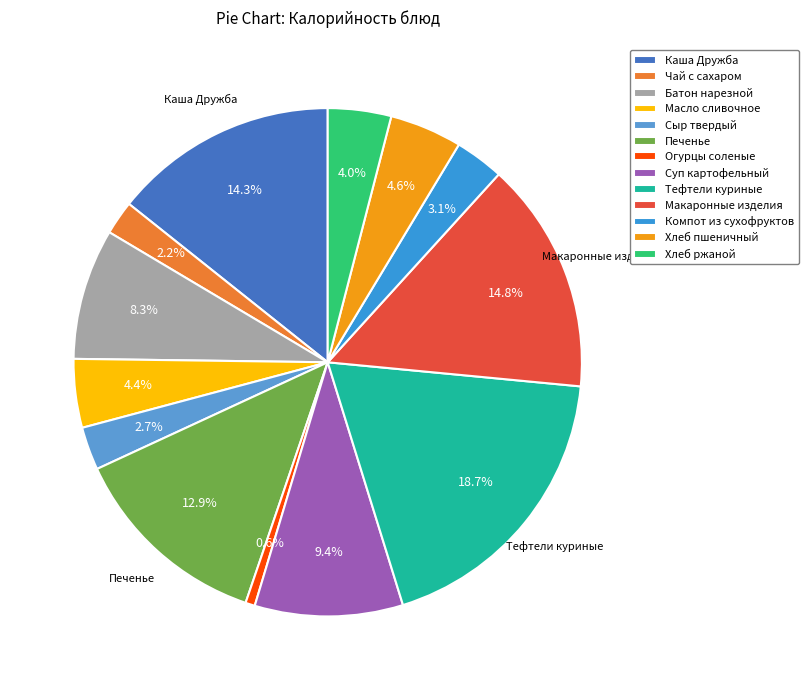

Is there any slice that represents more than half of the pie?

No